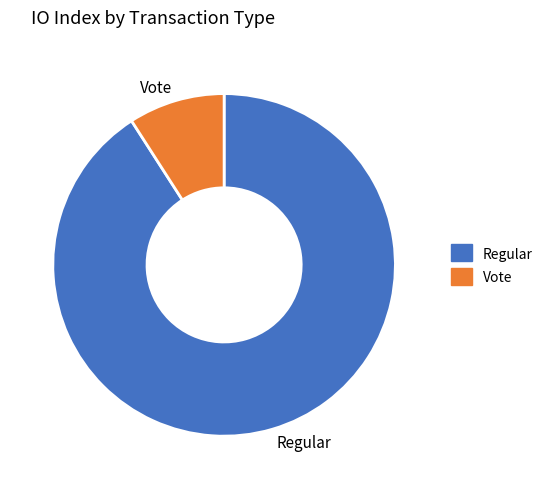

Which category has the smallest portion of the pie?

Vote